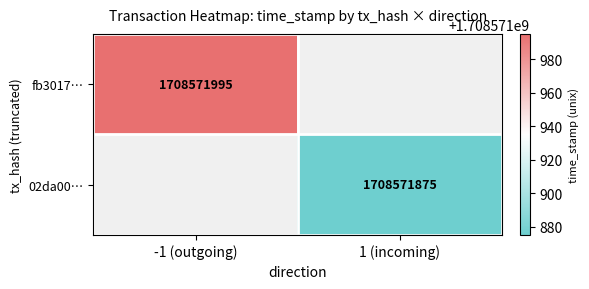

Reading left to right, list all the values displayed in this chart.

fb3017b86f208b6e877f2f769b389120b16f7e0: direction=-1	time_stamp=1708571995
02da008a05d68ce120484bd51a60259e336d4f4: direction=1	time_stamp=1708571875